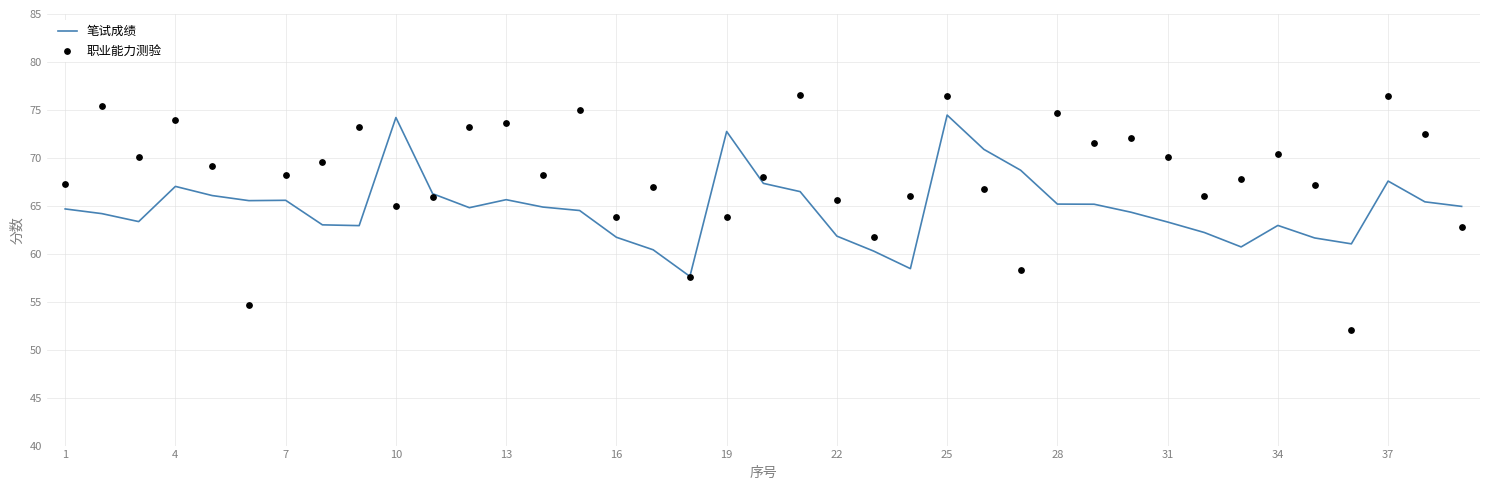

Which series has the largest total across all categories?

职业能力测验